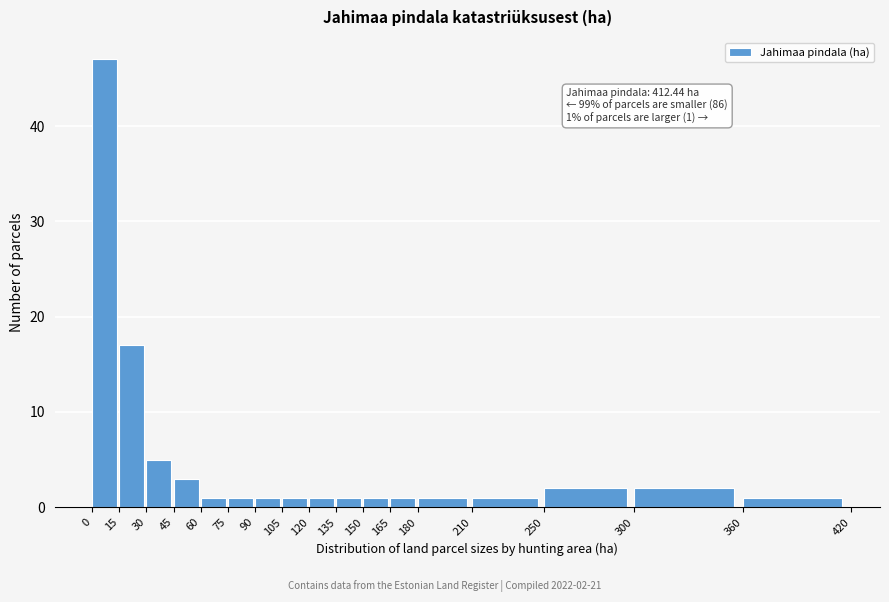

Which range on the x-axis has the tallest bar?

0 to 15